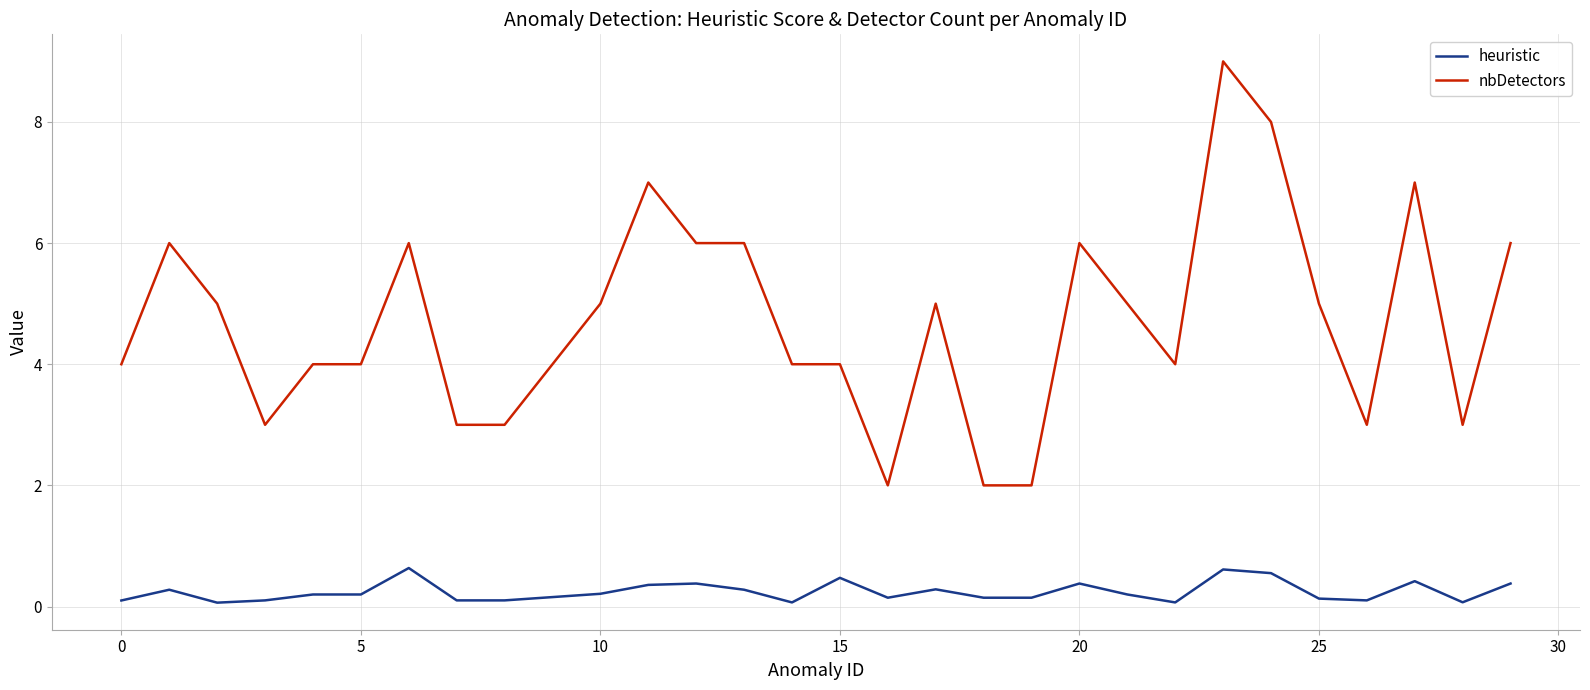

Which series has the widest spread of values?

nbDetectors